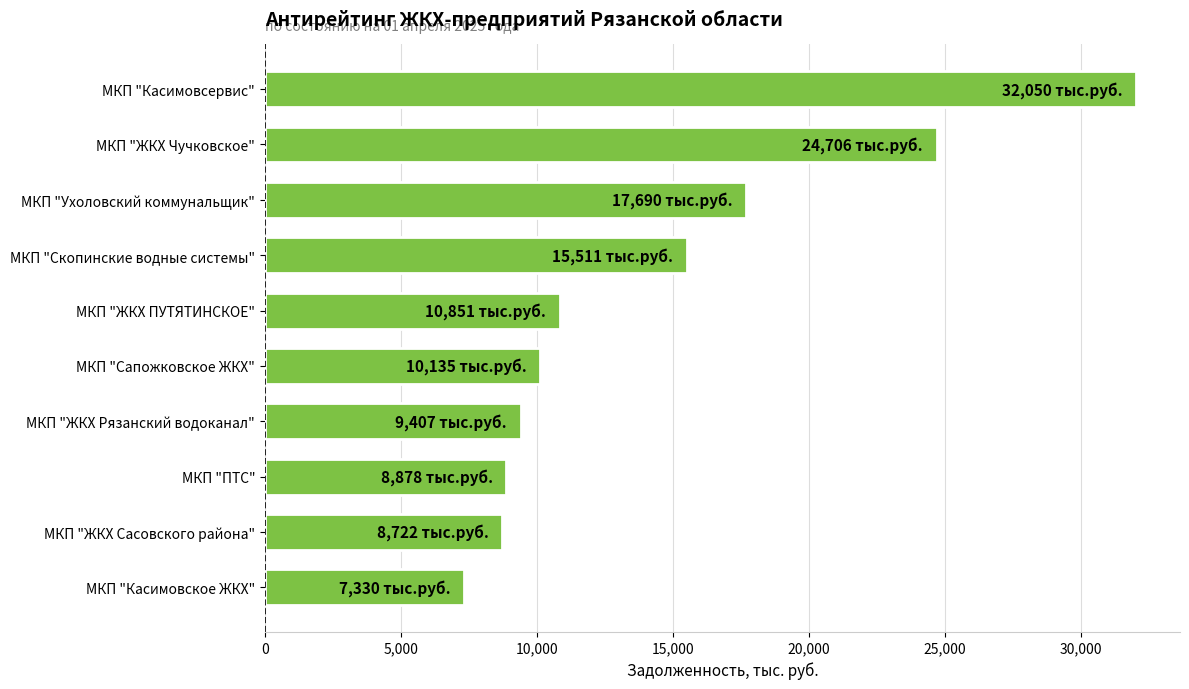

What is the difference between the second highest and second lowest values?

15984.0